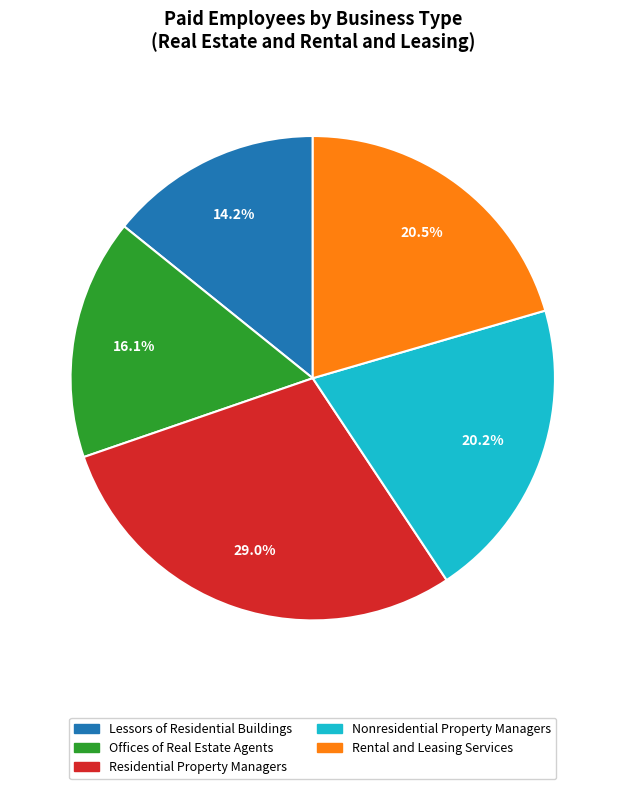

Does any single category account for the majority?

No